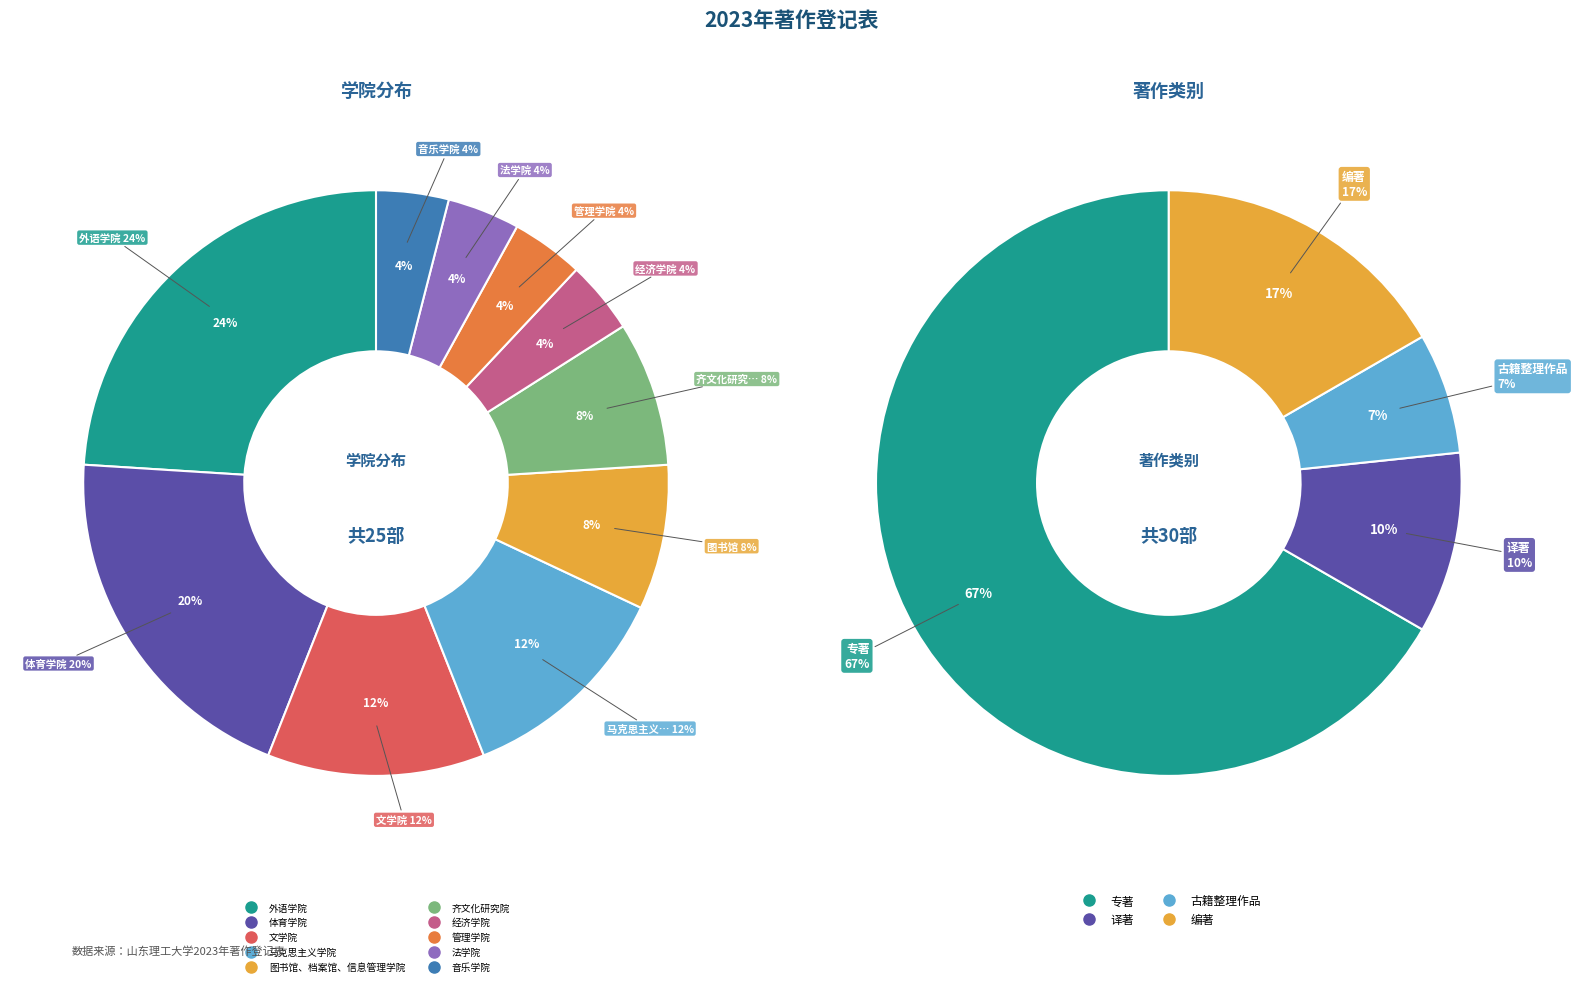

Which category has the biggest portion of the pie?

外语学院